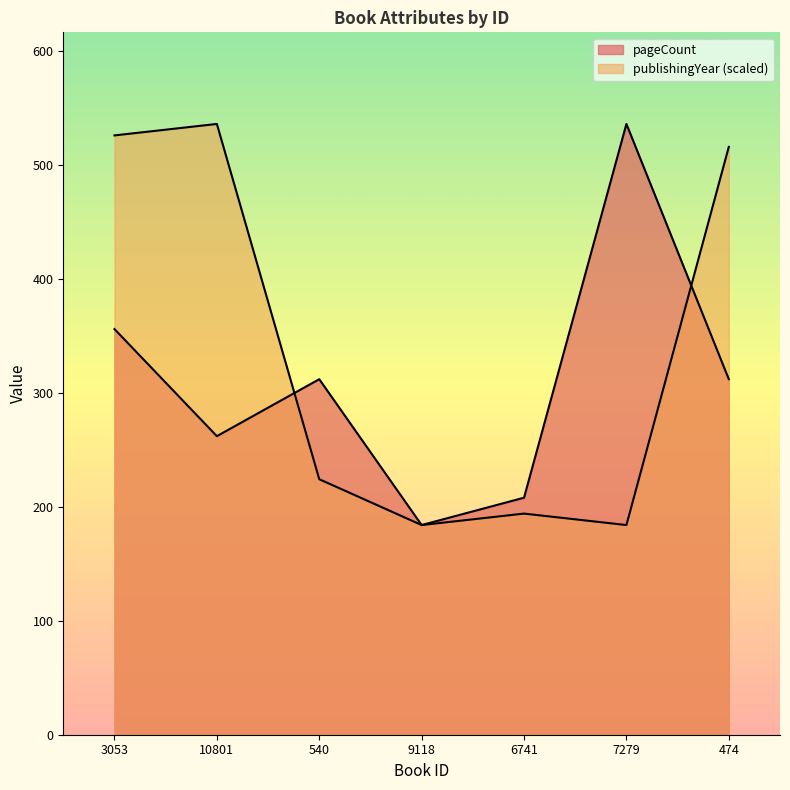

How many values in the pageCount series exceed 312?

2